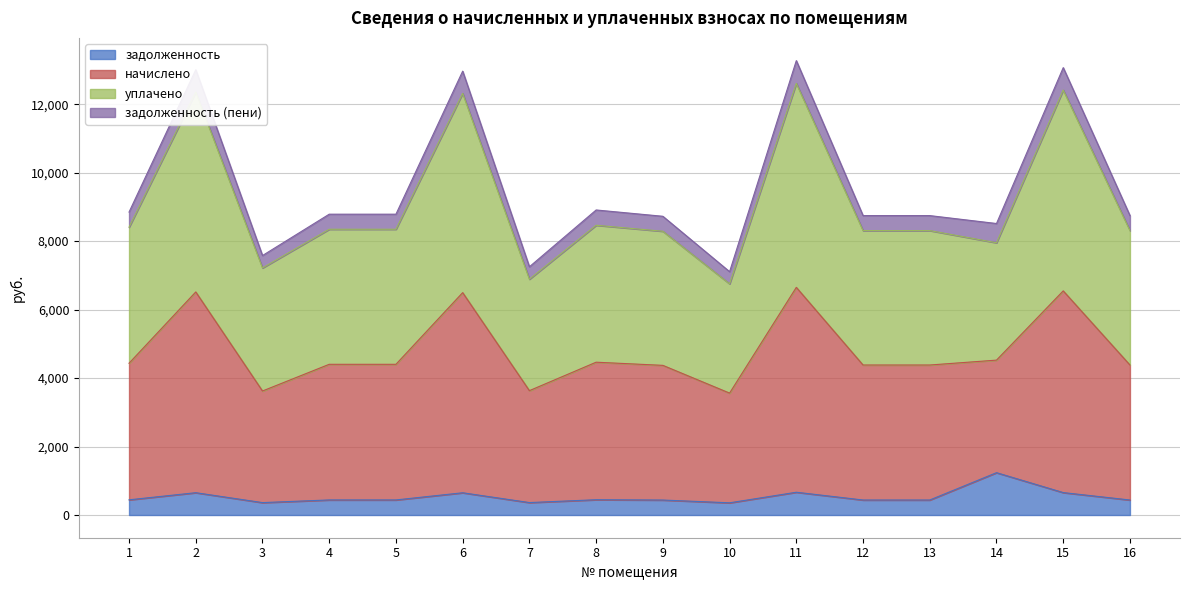

Count the number of categories in the chart.

16